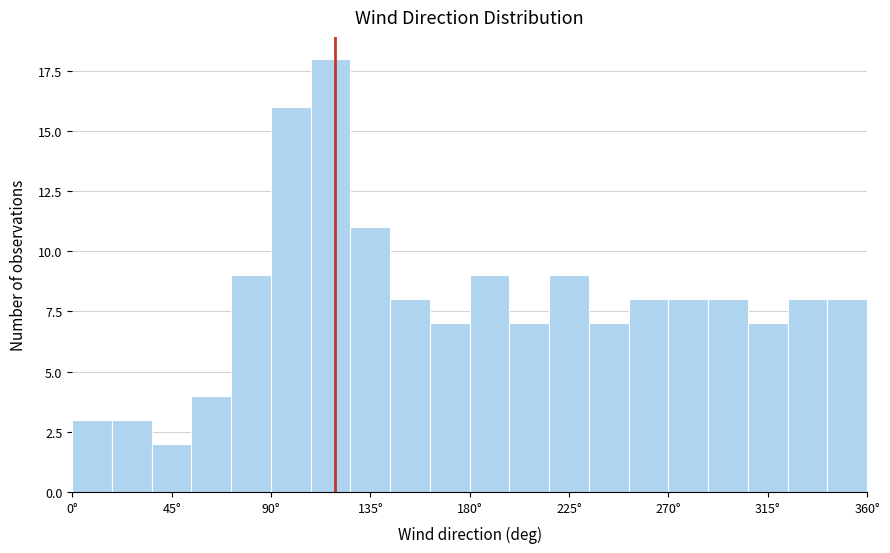

Around what value on the x-axis is the tallest bar? Give the approximate position of its centre, as read against the axis.

115